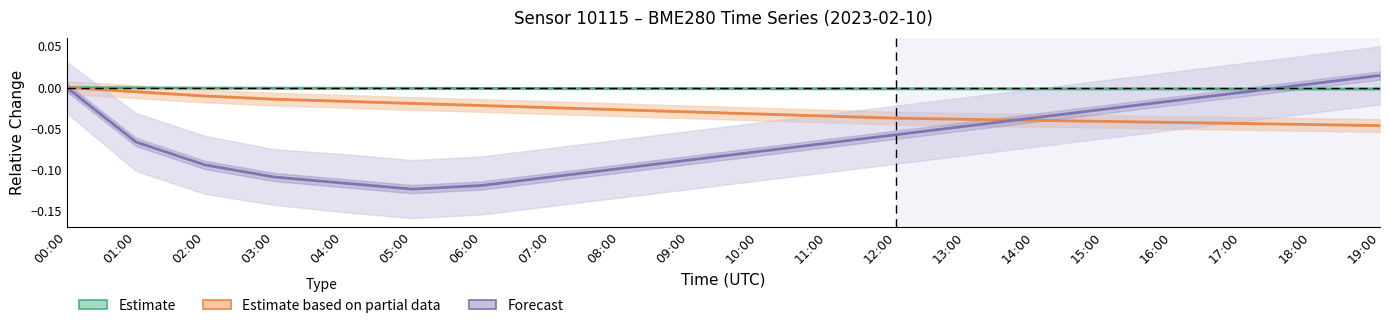

List the labels in order of Temperature (forecast) value, smallest first.

05:00, 06:00, 04:00, 03:00, 07:00, 08:00, 02:00, 09:00, 10:00, 11:00, 01:00, 12:00, 13:00, 14:00, 15:00, 16:00, 17:00, 00:00, 18:00, 19:00